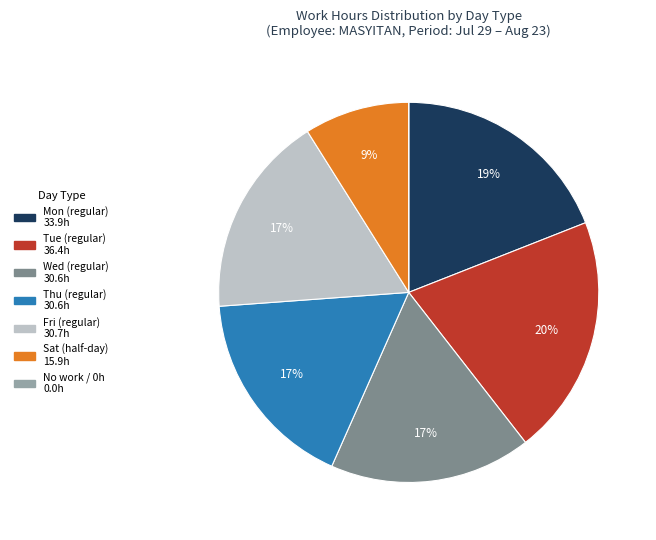

To the nearest percent, what is the difference between the largest and smallest slice percentages?

20%